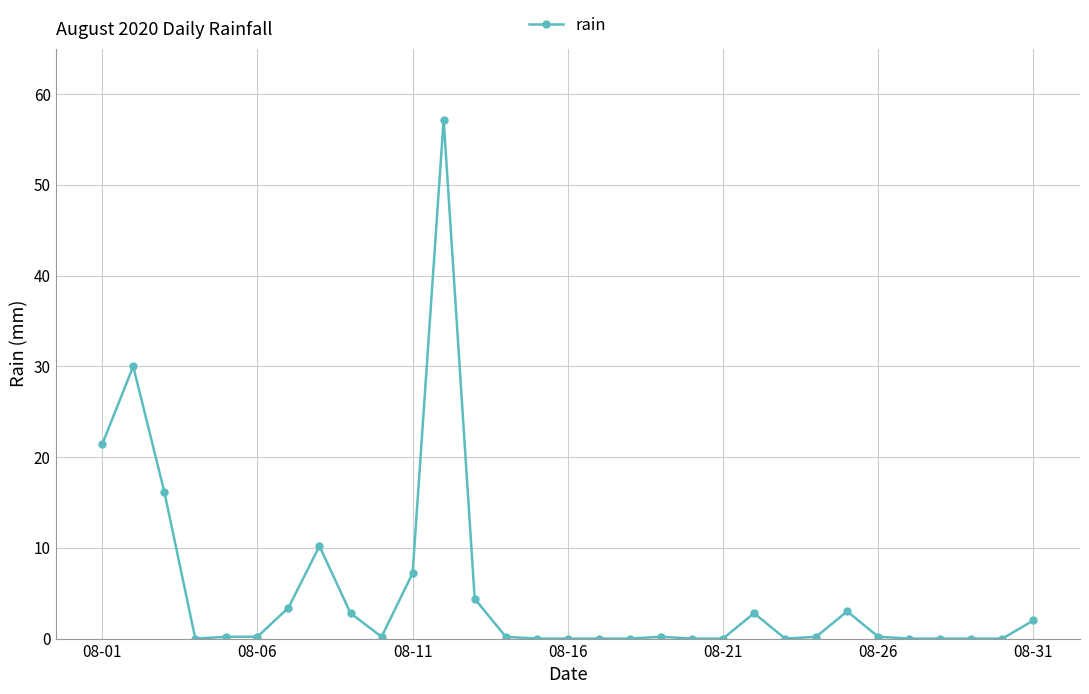

What is the difference between the second highest and minimum values?

30.0